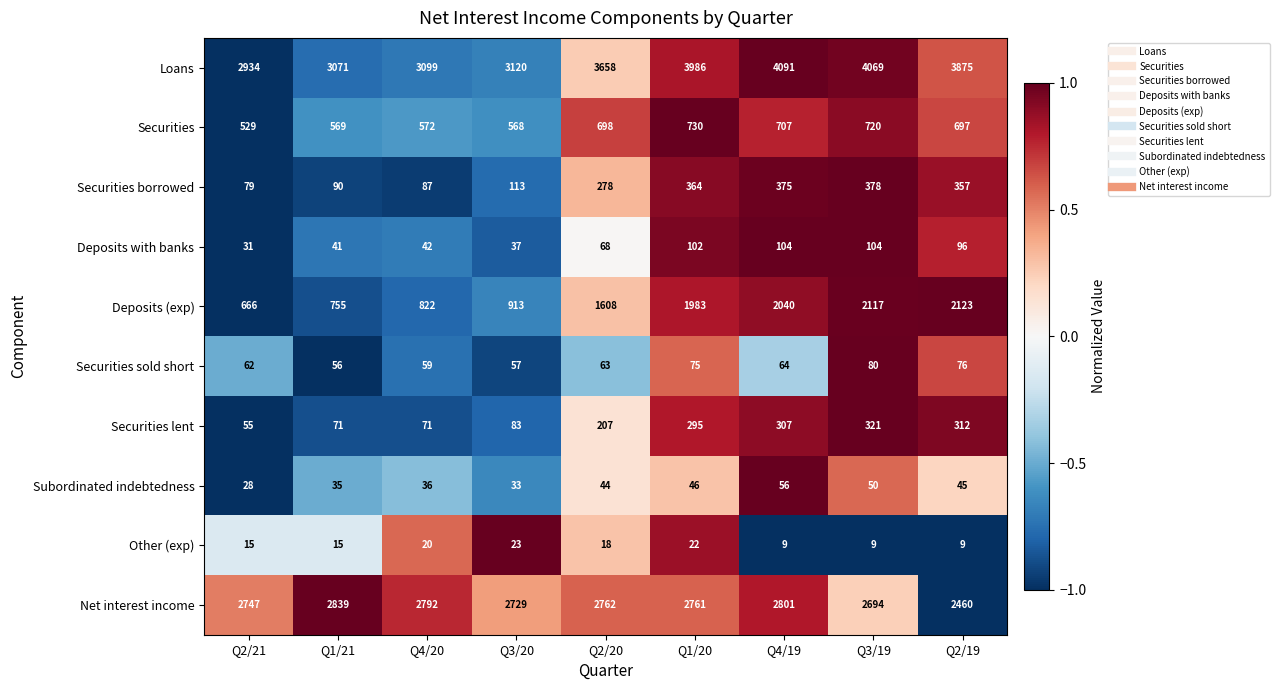

List the series in order of their peak value, lowest first.

Other (exp), Subordinated indebtedness, Securities sold short, Deposits with banks, Securities lent, Securities borrowed, Securities, Deposits (exp), Net interest income, Loans